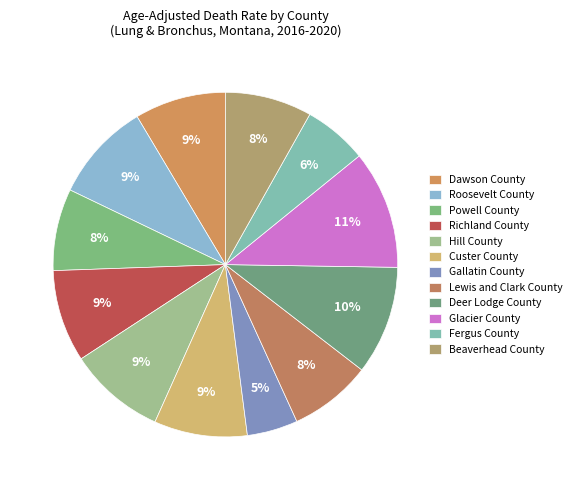

To the nearest percent, what is the combined percentage of Dawson County and Beaverhead County?

17%